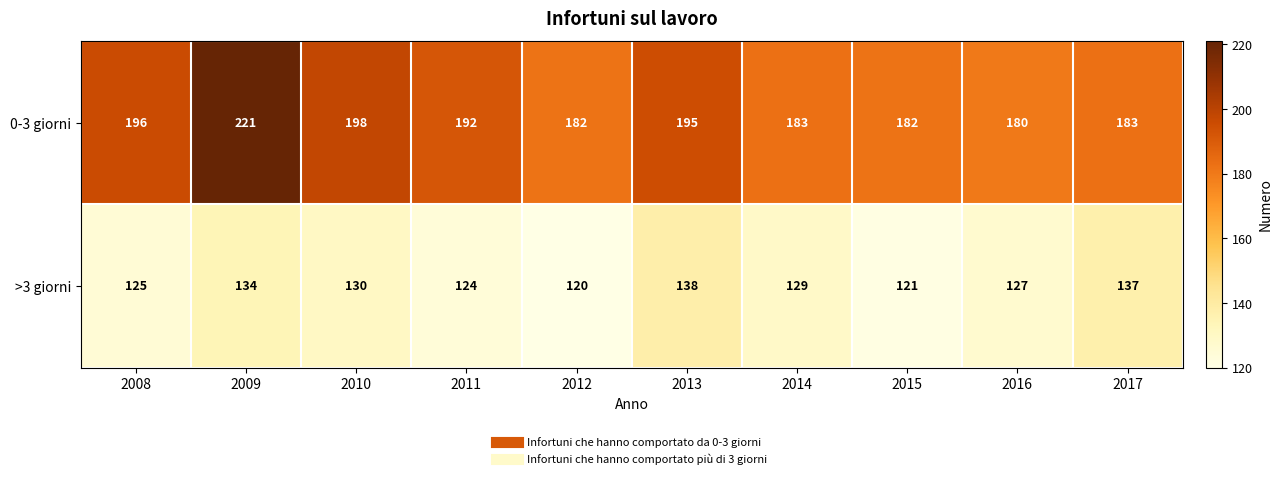

At which category is the sum across all series the highest?

2009